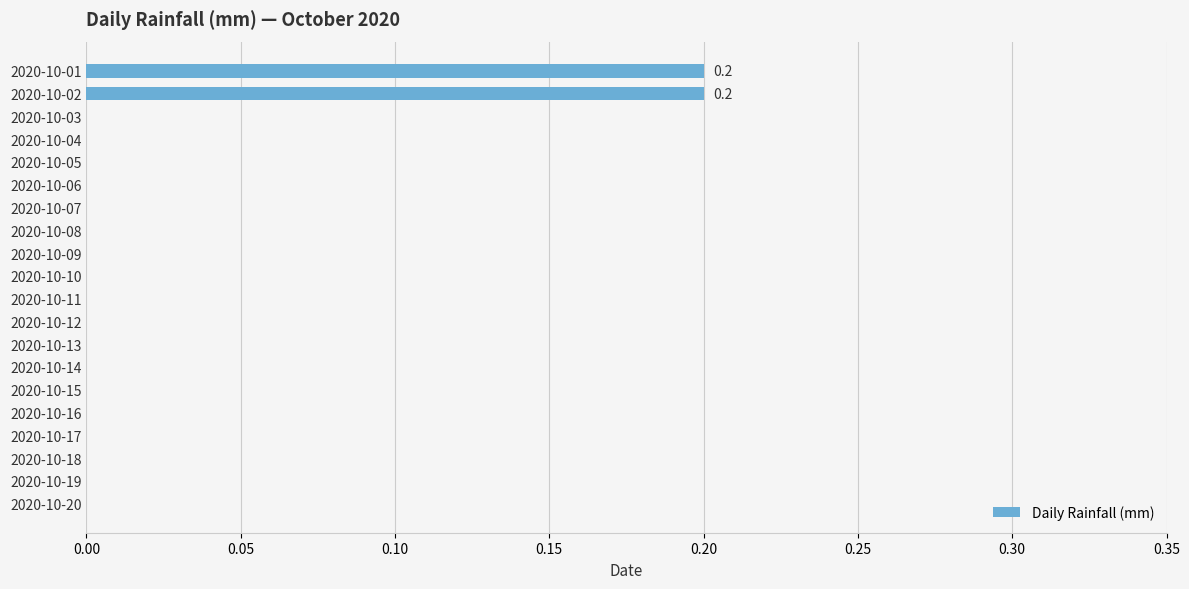

How many values are between 0 and 1?

20